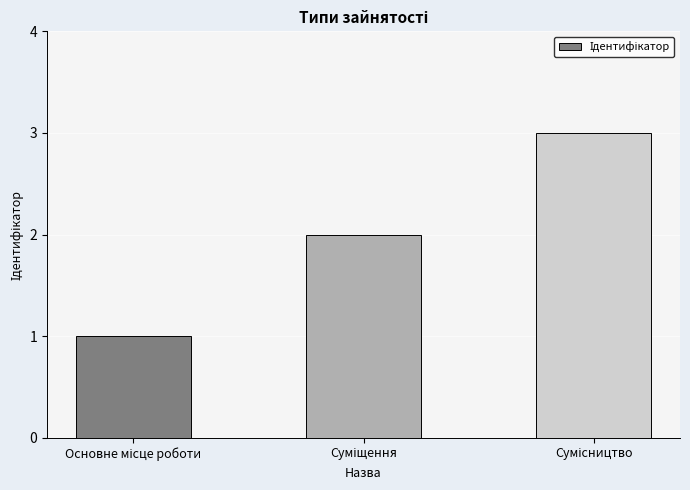

What is the sum of all values?

6